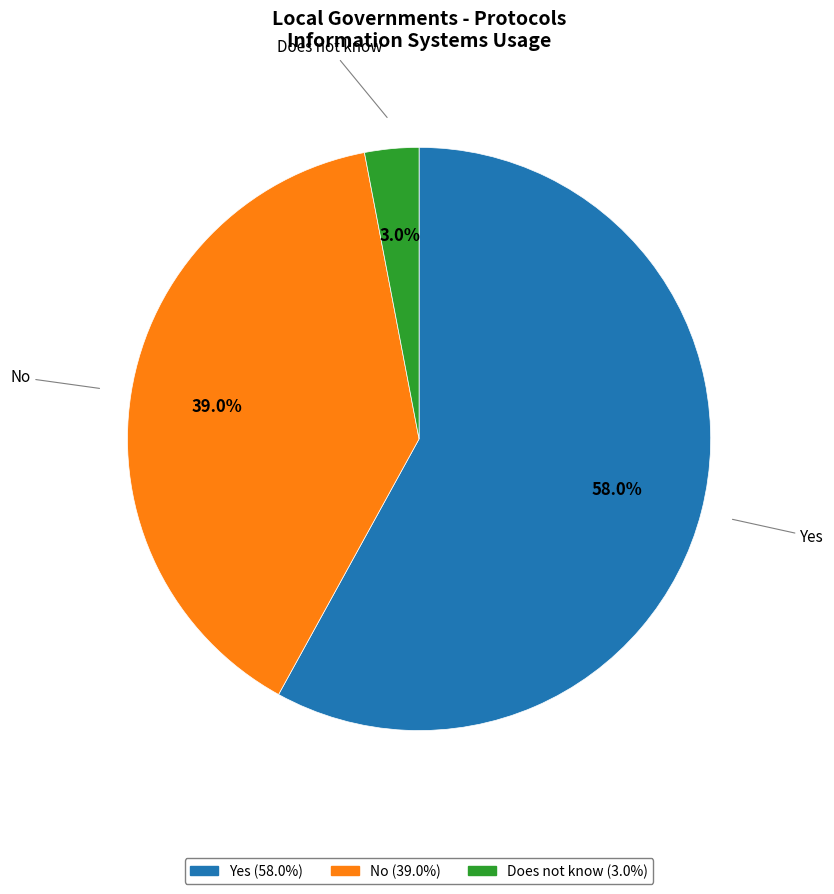

Count the number of slices in the pie.

3